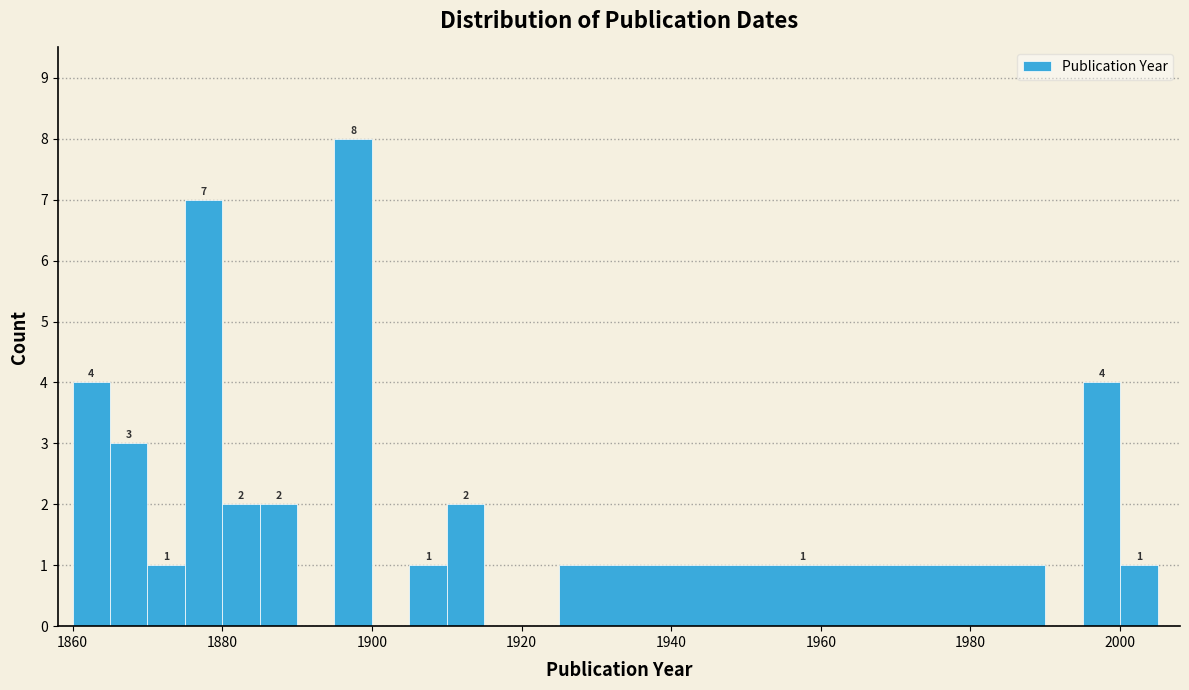

Read against the x-axis, roughly where is the centre of the tallest bar?

1898